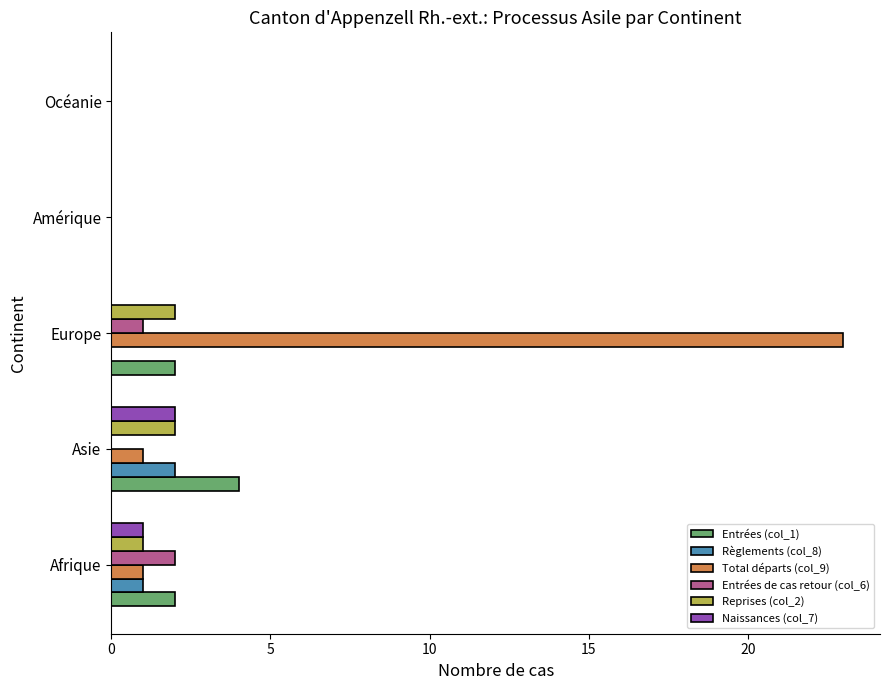

At which label does Total départs (col_9) reach its peak?

Europe